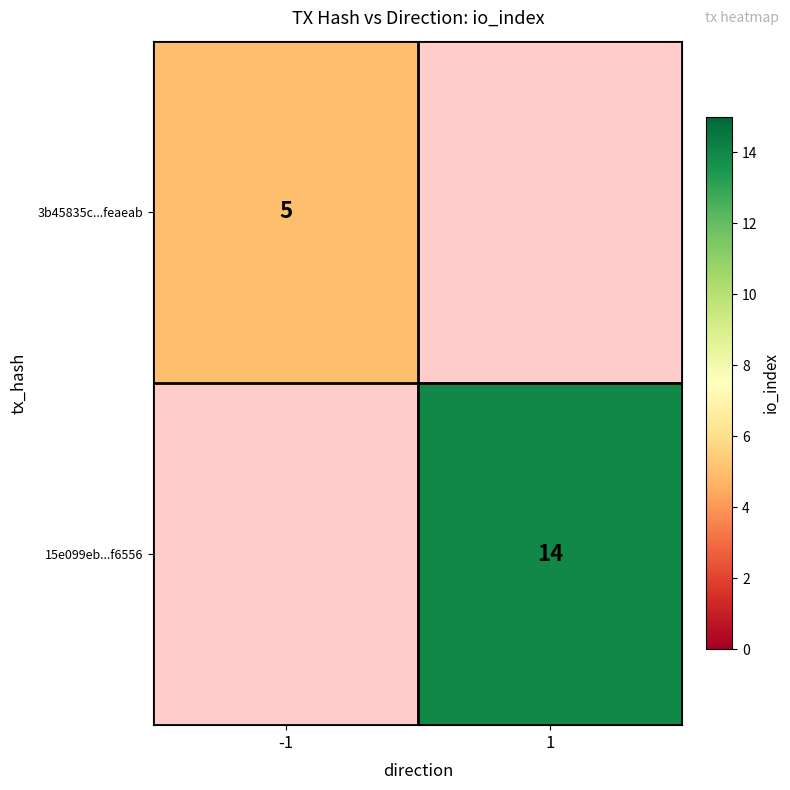

The 3b45835c...feaeab series shows 9 at -1. True or false?

False